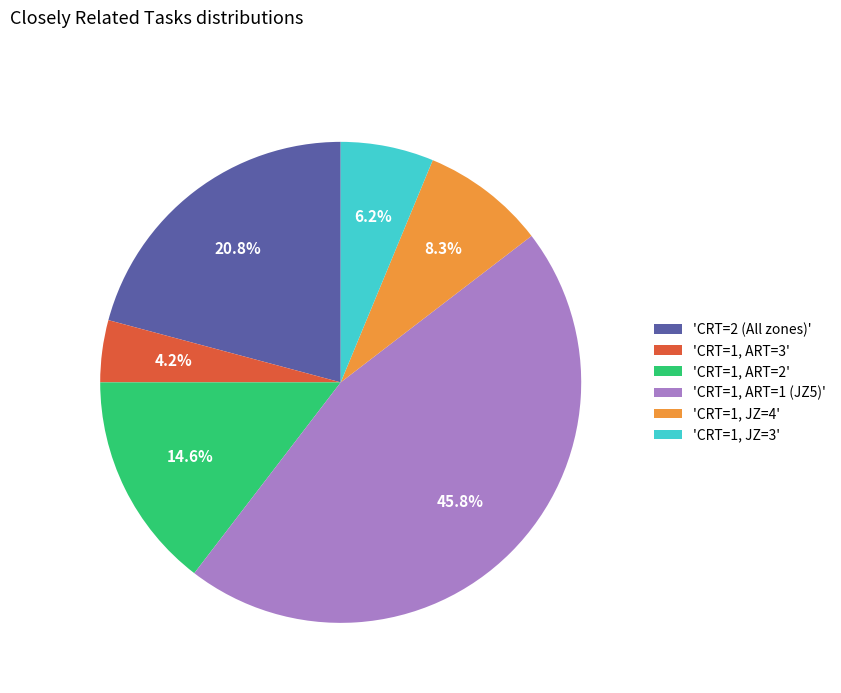

Approximately how many times larger is the value at 'CRT=1, ART=2' compared to 'CRT=1, ART=1 (JZ5)'?

0.3